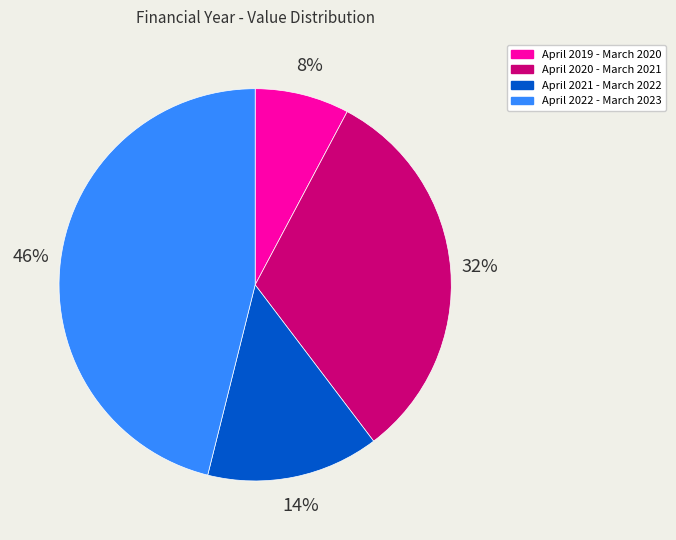

Do April 2019 - March 2020 and April 2020 - March 2021 together represent more than half of the pie?

No